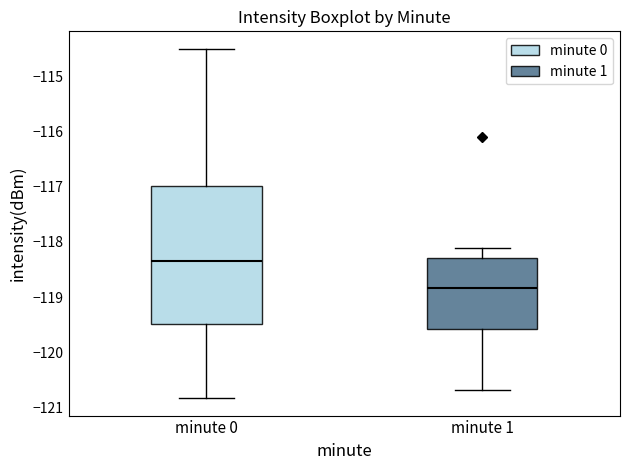

Where is the lower edge of the box for minute 0 on the y-axis? The values are not printed on the chart, so give them approximately, as read against the axis.

-119.5